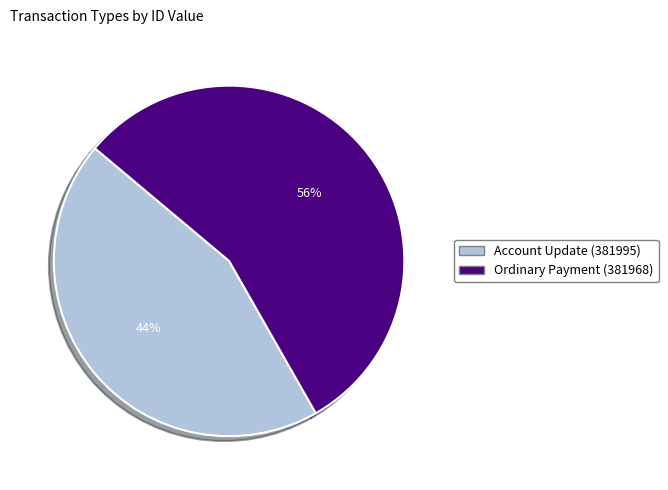

Which category accounts for the majority?

Ordinary Payment (381968)